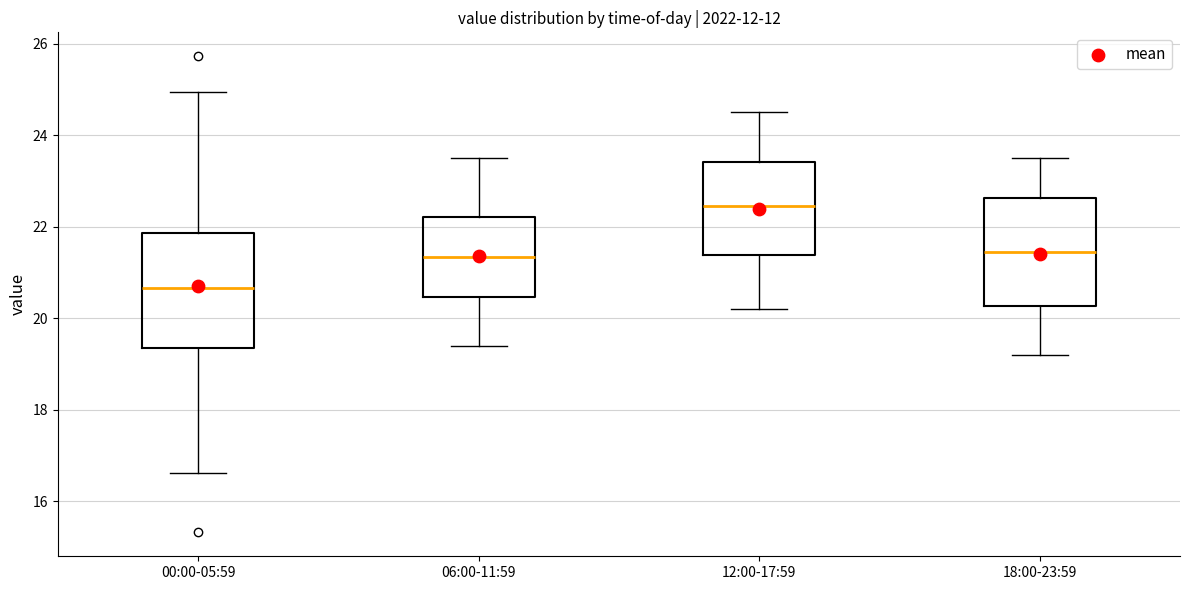

Which box has the highest median line?

12:00-17:59